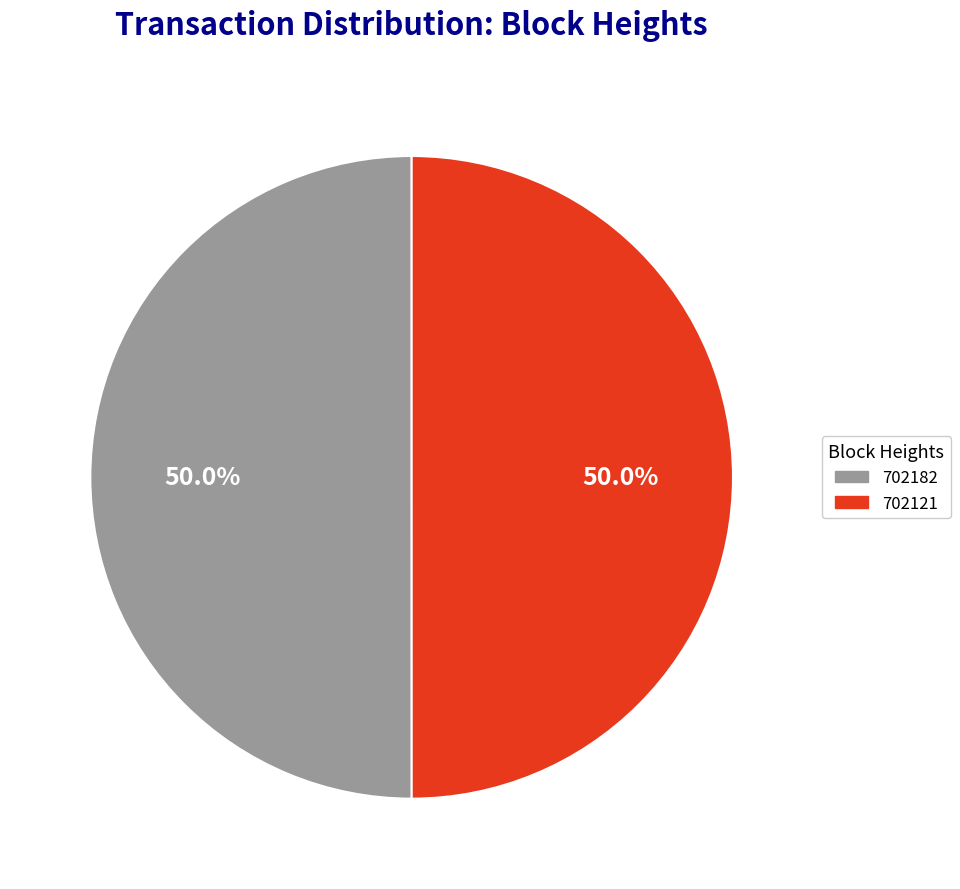

What percentage is the 702182 slice, to the nearest percent?

50%